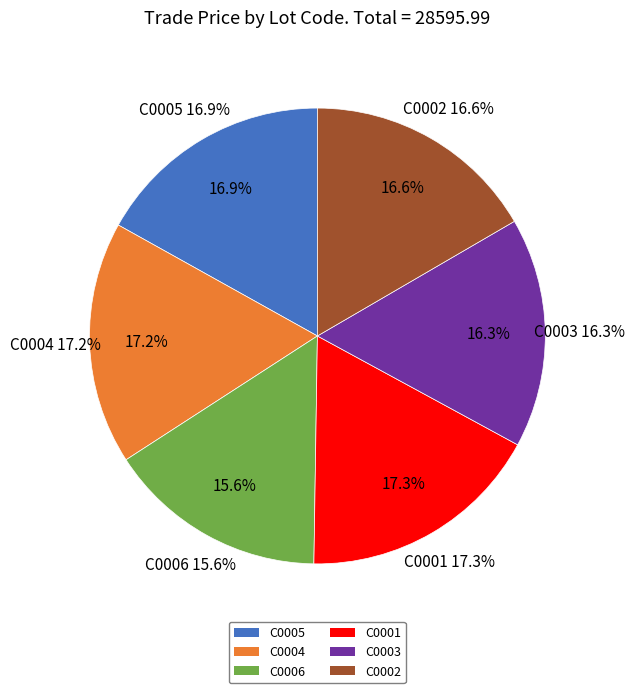

Which has a higher value, C0004 or C0001?

C0001